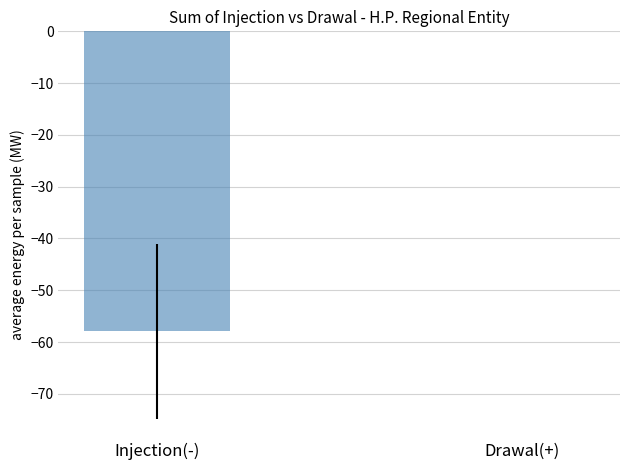

What is the sum of all values?

-57.9